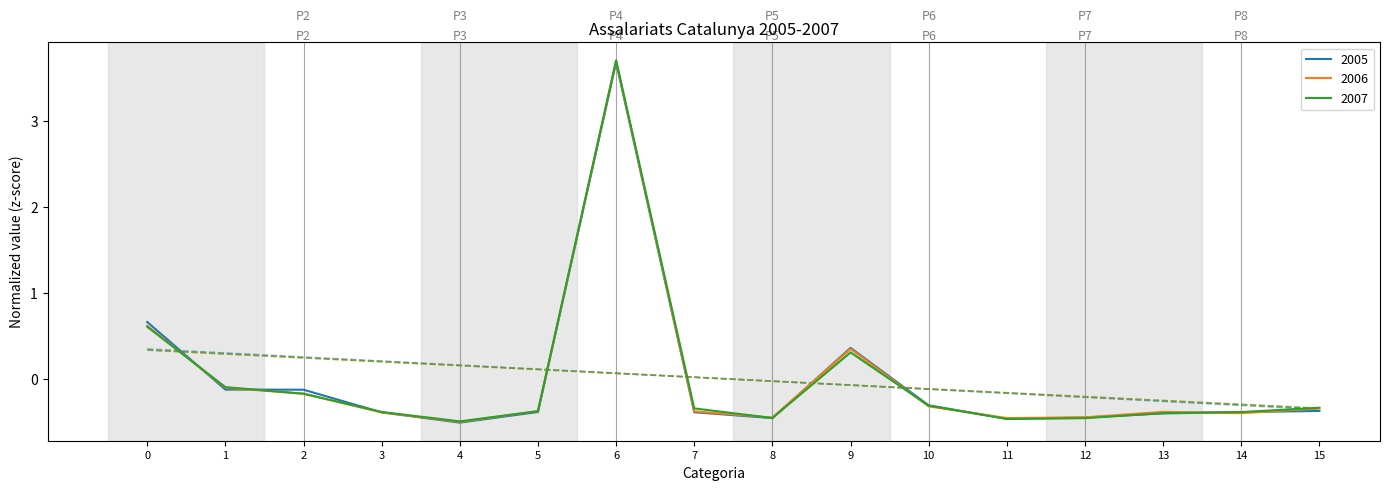

Is this an area chart (filled region under the line)?

No